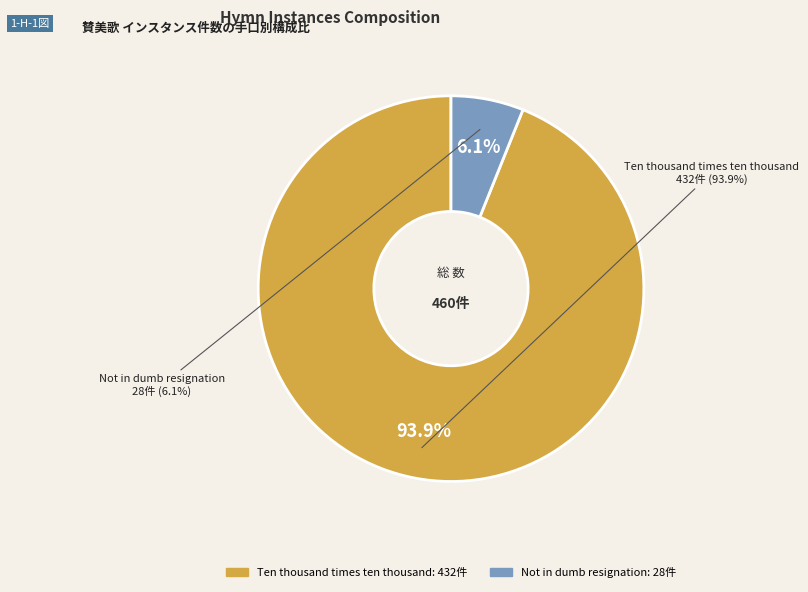

What is the smallest slice in the pie chart?

Not in dumb resignation